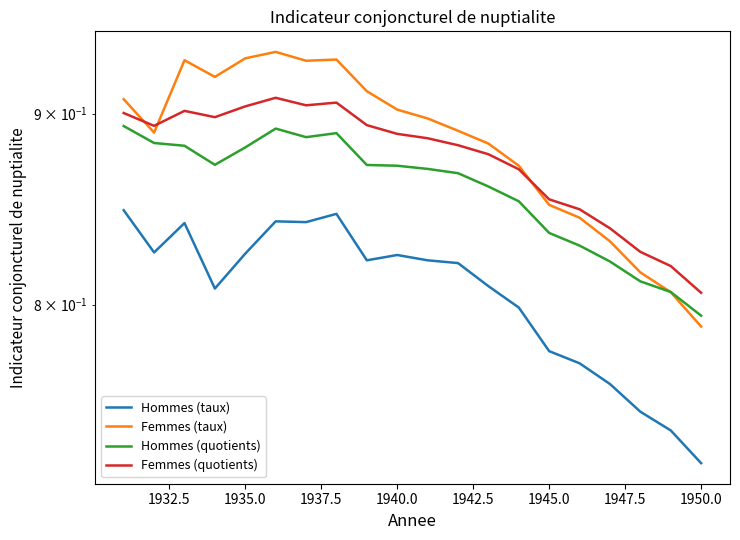

How many lines are shown in the chart?

4